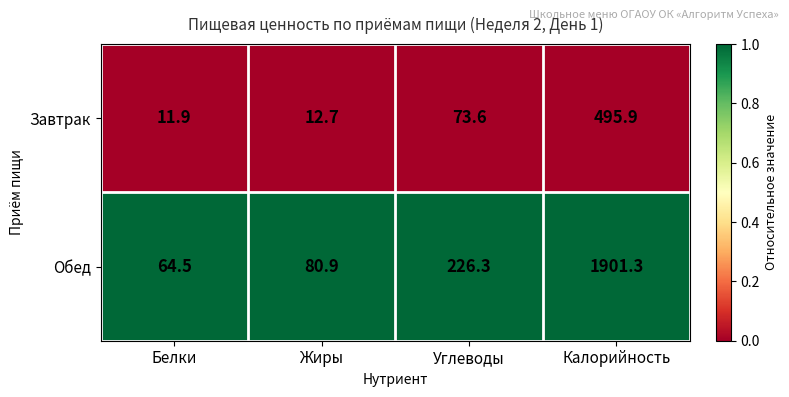

What is the sum of all Завтрак values?

594.1